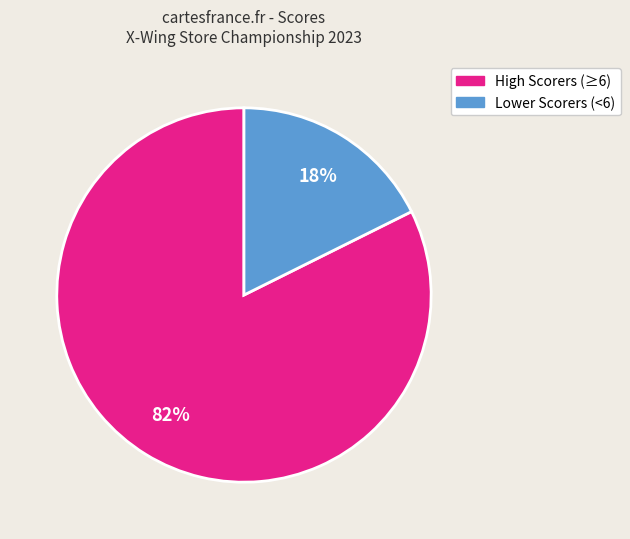

To the nearest percent, what is the average slice percentage?

50%